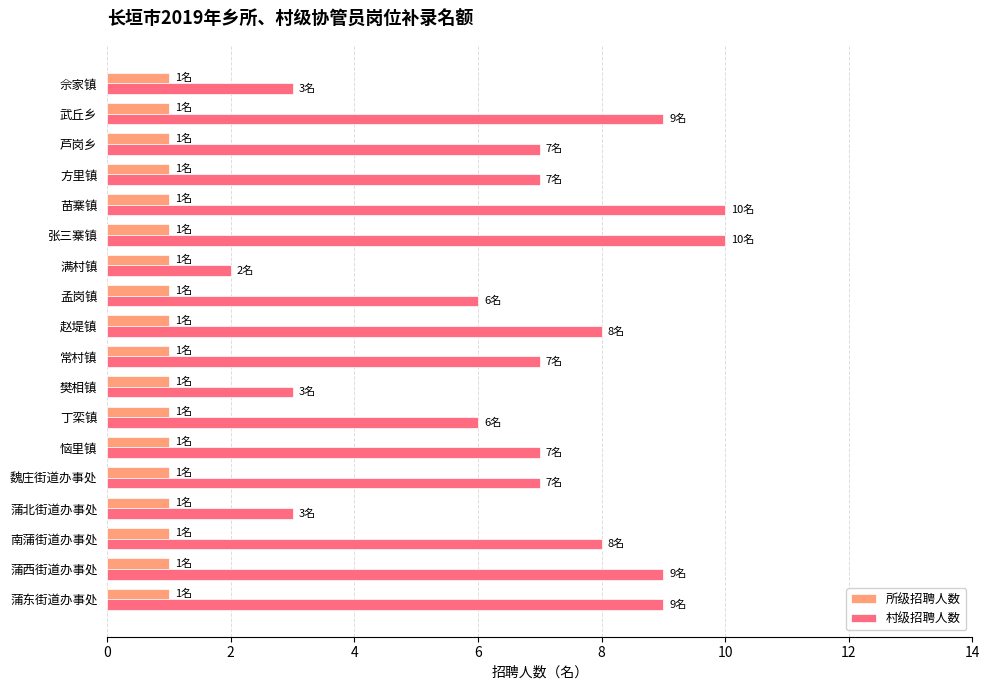

List the series in order of their overall mean, highest first.

村级招聘人数, 所级招聘人数